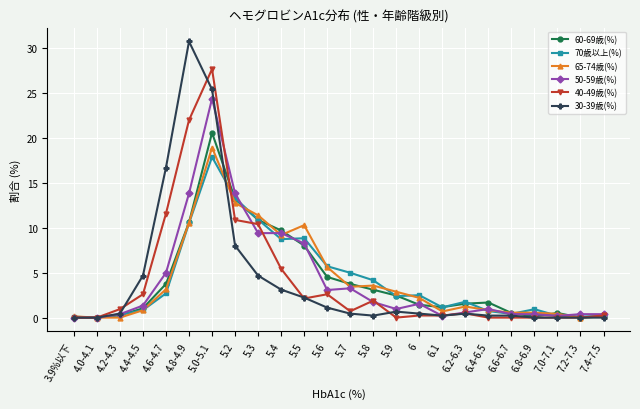

What is the spread (max minus min) of values at 4.8-4.9?

20.2